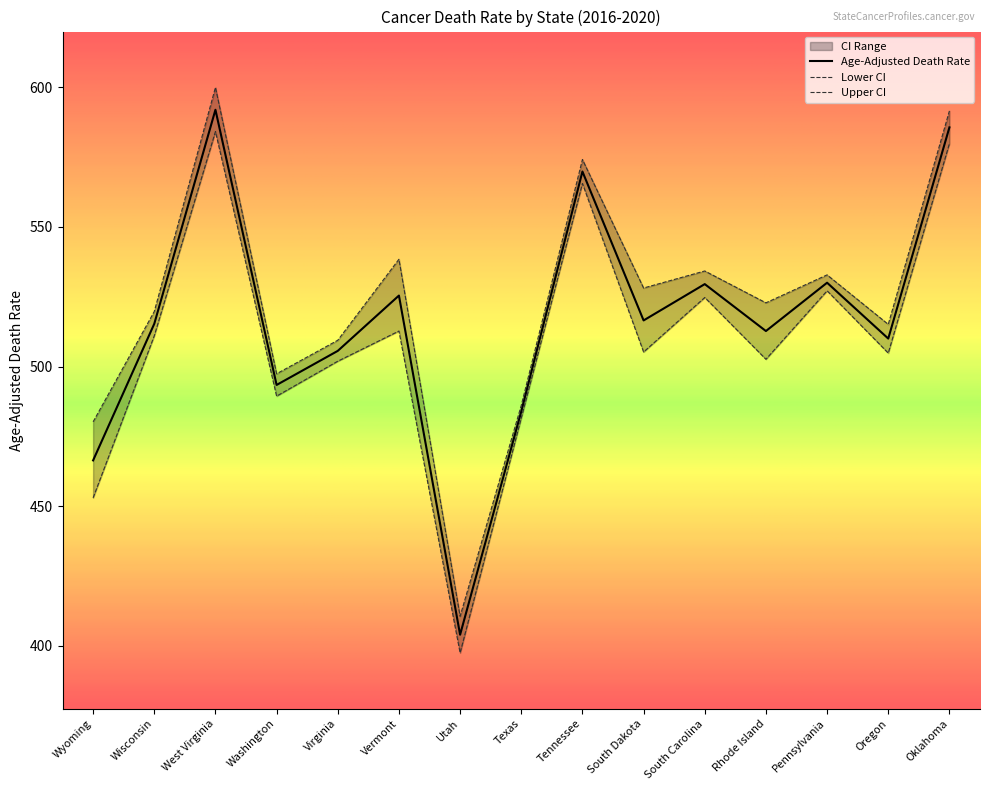

Reading right to left, extract all data points from this chart.

Age-Adjusted Death Rate: 585.6	510.0	530.0	512.7	529.5	516.5	569.8	483.9	404.0	525.4	505.6	493.4	591.9	515.3	466.4
Lower CI: 579.8	504.8	527.1	502.6	524.7	505.2	565.5	481.6	397.5	512.7	501.9	489.4	584.1	511.0	453.0
Upper CI: 591.5	515.1	532.8	522.8	534.2	528.1	574.1	486.1	410.6	538.4	509.4	497.4	599.9	519.7	480.2